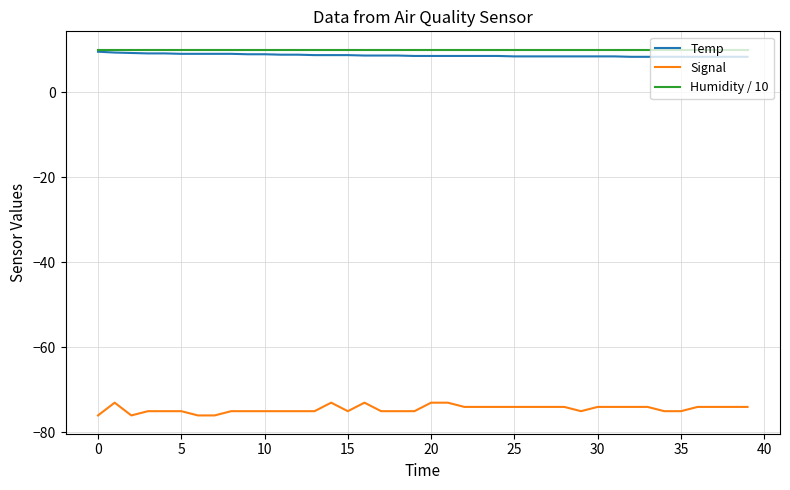

Which series has the widest spread of values?

Signal